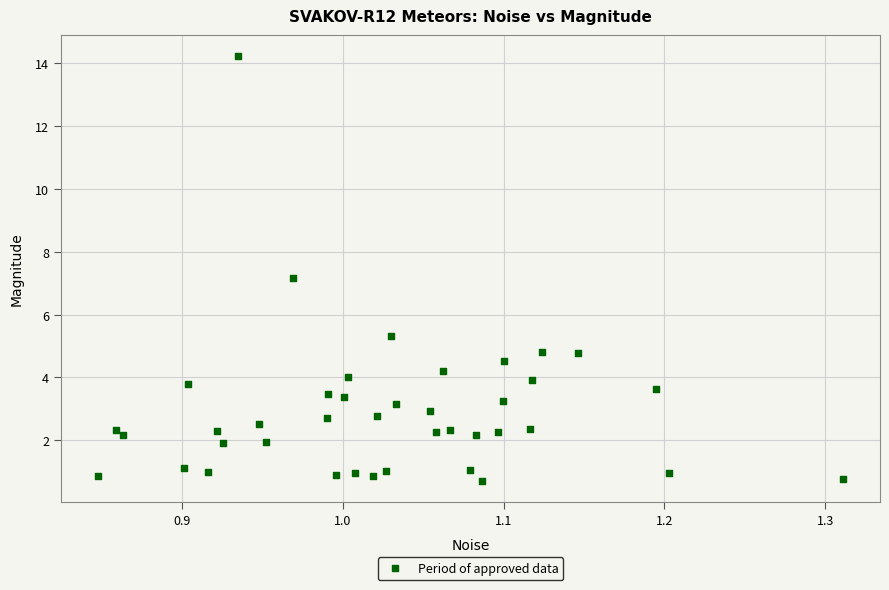

What Y value in the scatter plot is closest to 7?

7.2